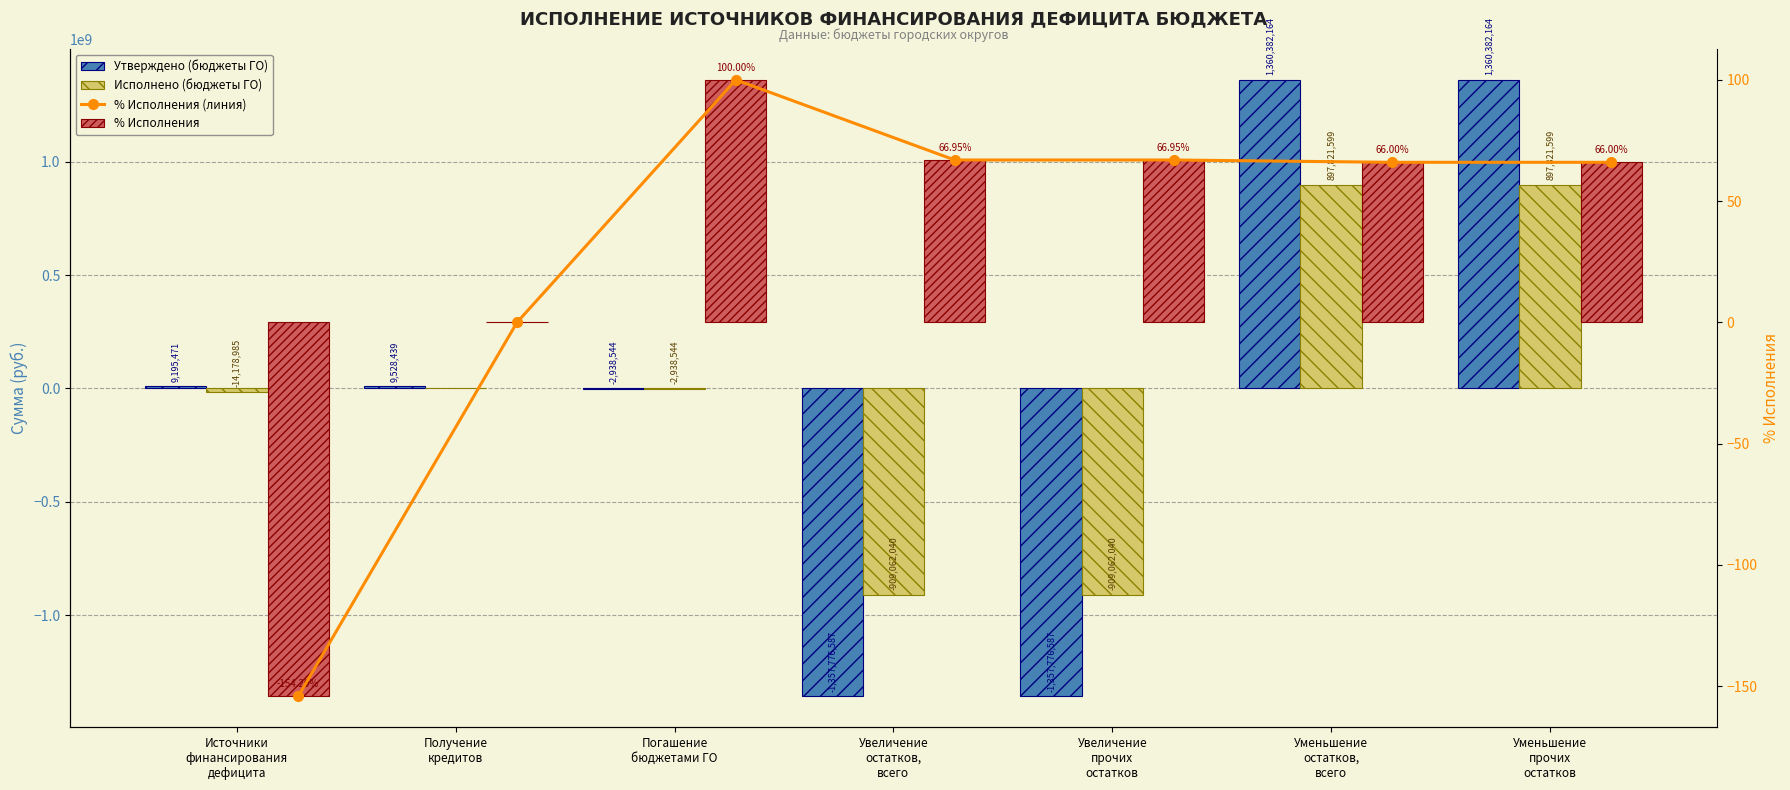

Reading left to right, transcribe all the data shown in this chart.

Утверждено (бюджеты ГО): 9195471.0	9528438.5	-2938544.1	-1357776587.4	-1357776587.4	1360382164.0	1360382164.0
Исполнено (бюджеты ГО): -14178985.2	0.0	-2938544.1	-909062039.7	-909062039.7	897821598.7	897821598.7
% Исполнения (линия): -154.2	0.0	100.0	67.0	67.0	66.0	66.0
% Исполнения: -154.2	0.0	100.0	67.0	67.0	66.0	66.0